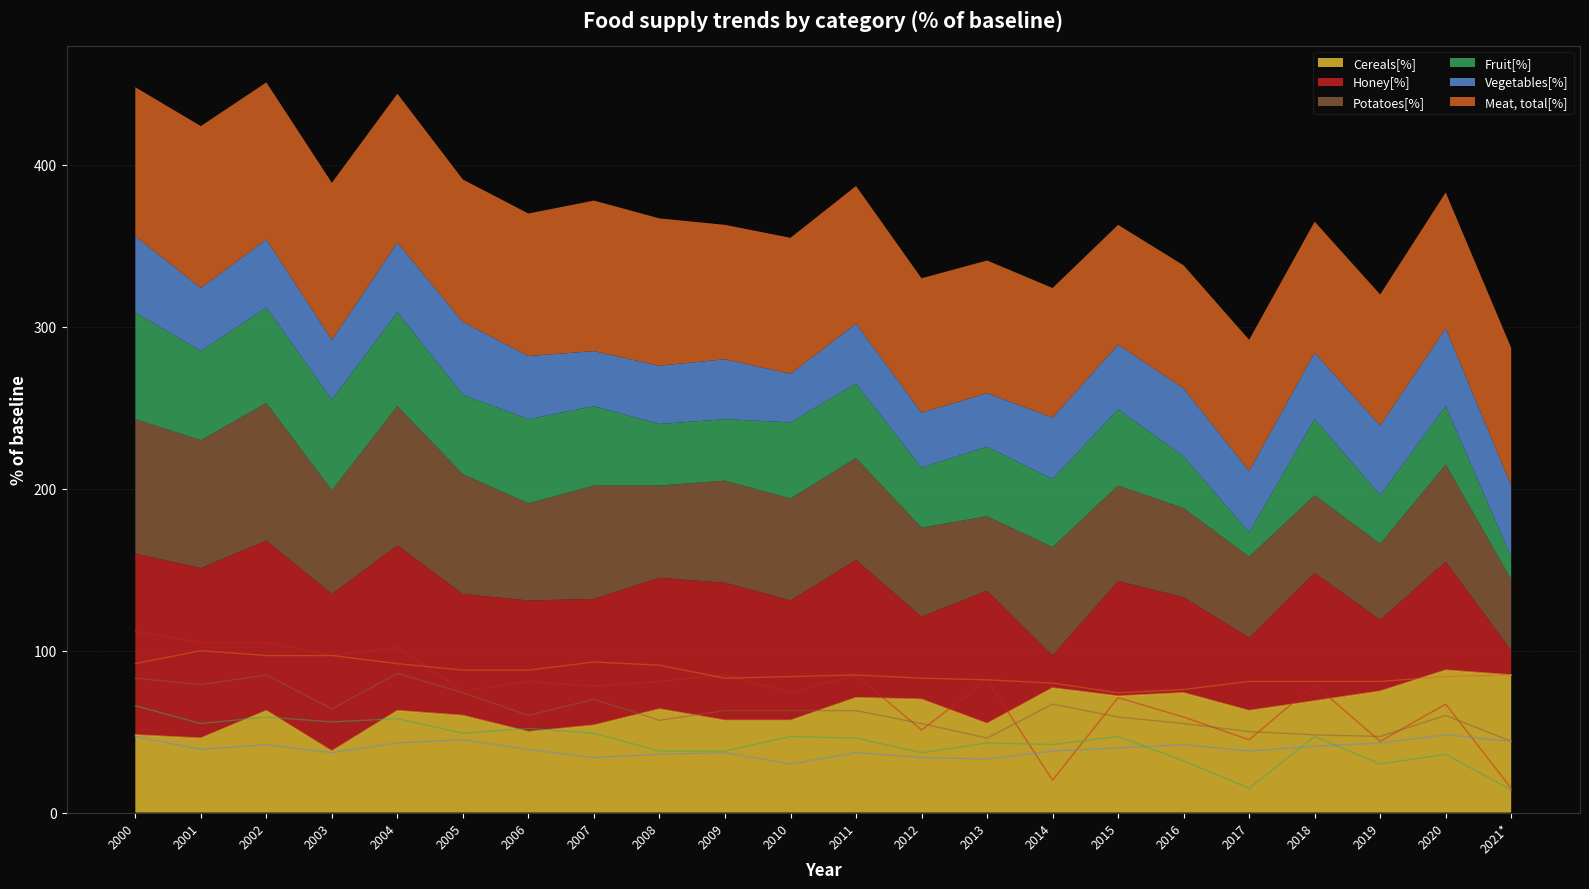

What is the total value across all series at 2008?

367